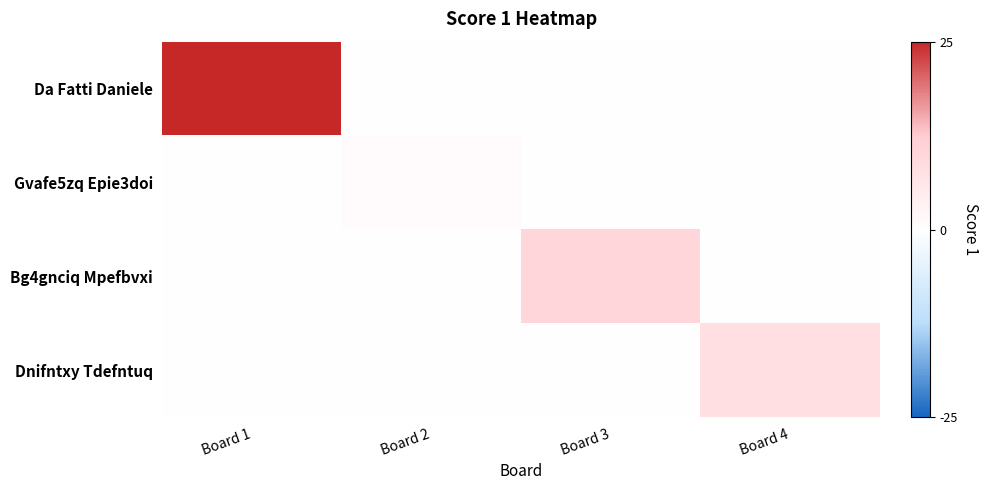

Rank the series at Board 2 from lowest to highest value.

Da Fatti Daniele, Bg4gnciq Mpefbvxi, Dnifntxy Tdefntuq, Gvafe5zq Epie3doi